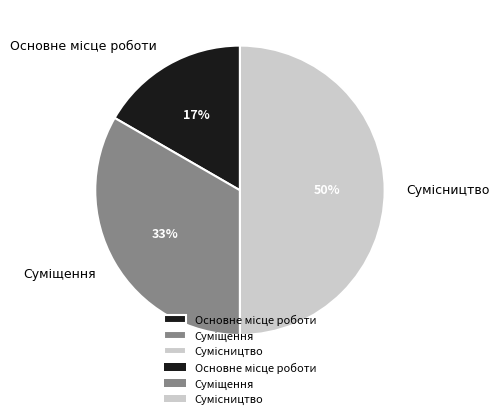

To the nearest percent, what is the difference between the largest and smallest slice percentages?

33%